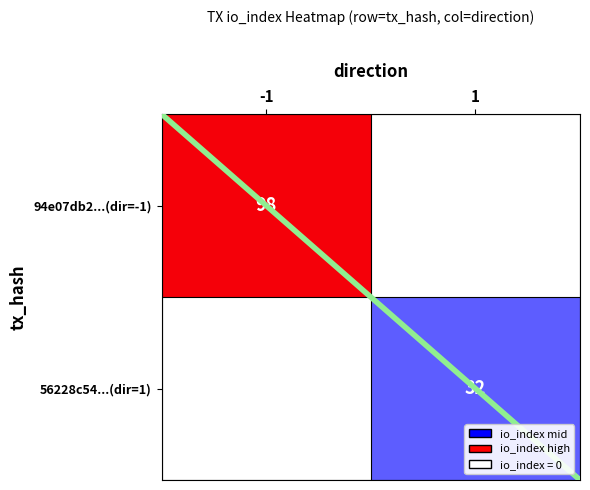

What is the difference between the maximum and minimum values in the 56228c54...(dir=1) series?

32